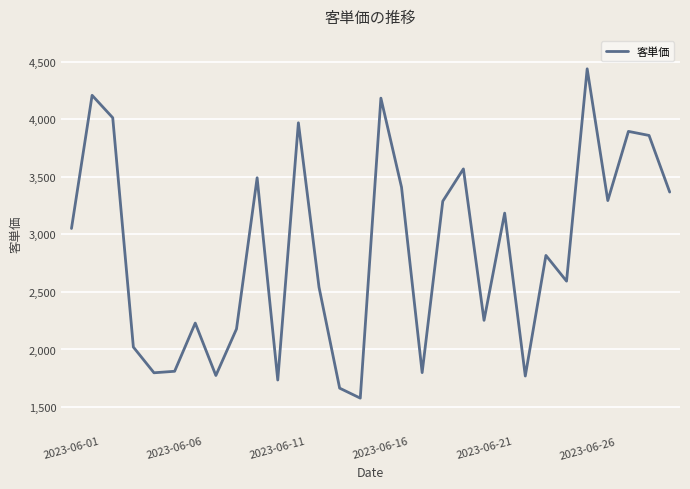

What is the greatest value displayed?

4439.5